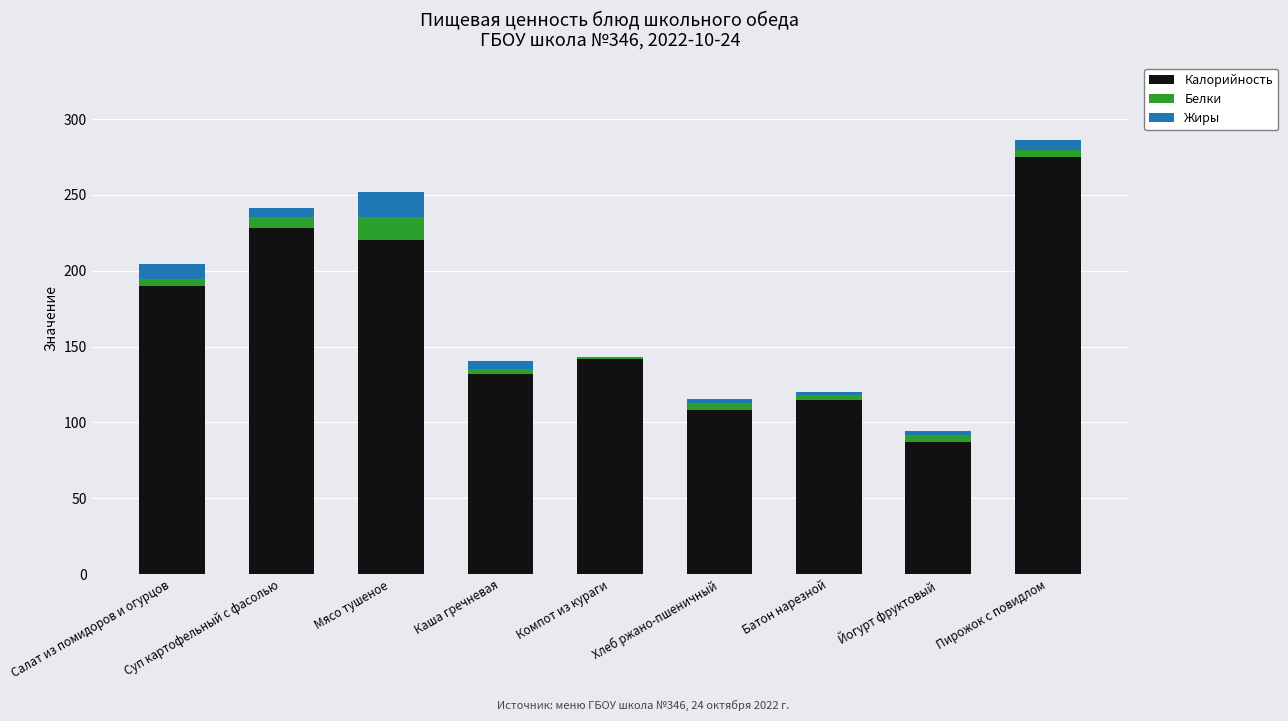

The Калорийность series shows 38.0 at Каша гречневая. True or false?

False